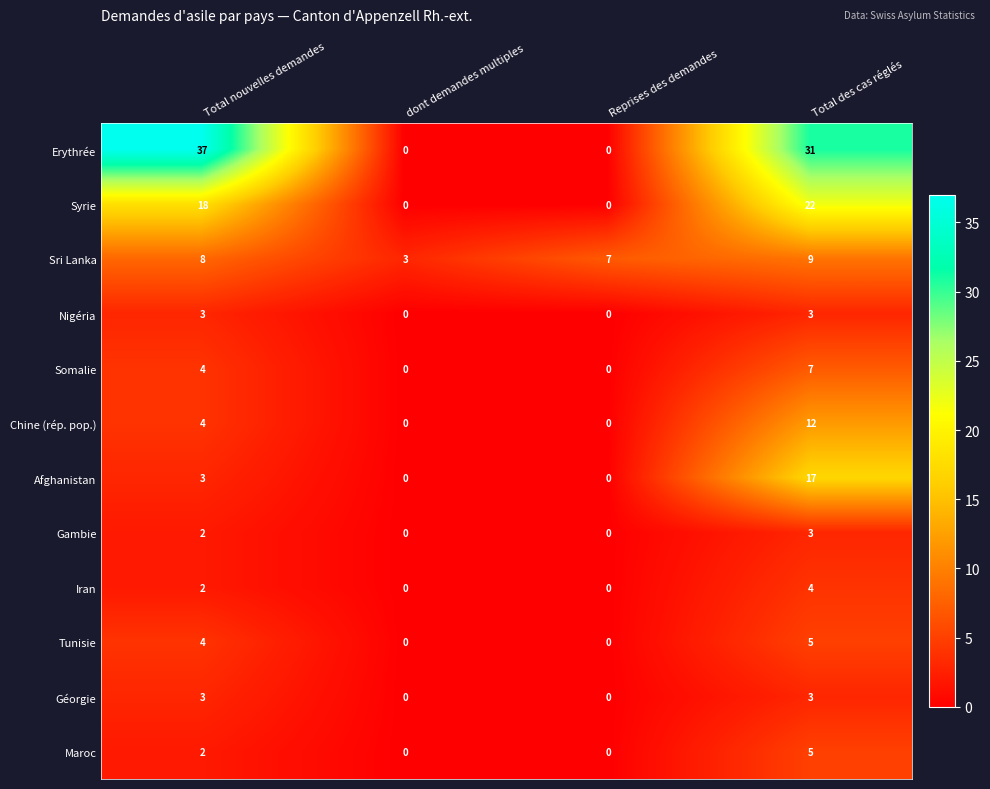

What is the maximum value shown in the chart?

37